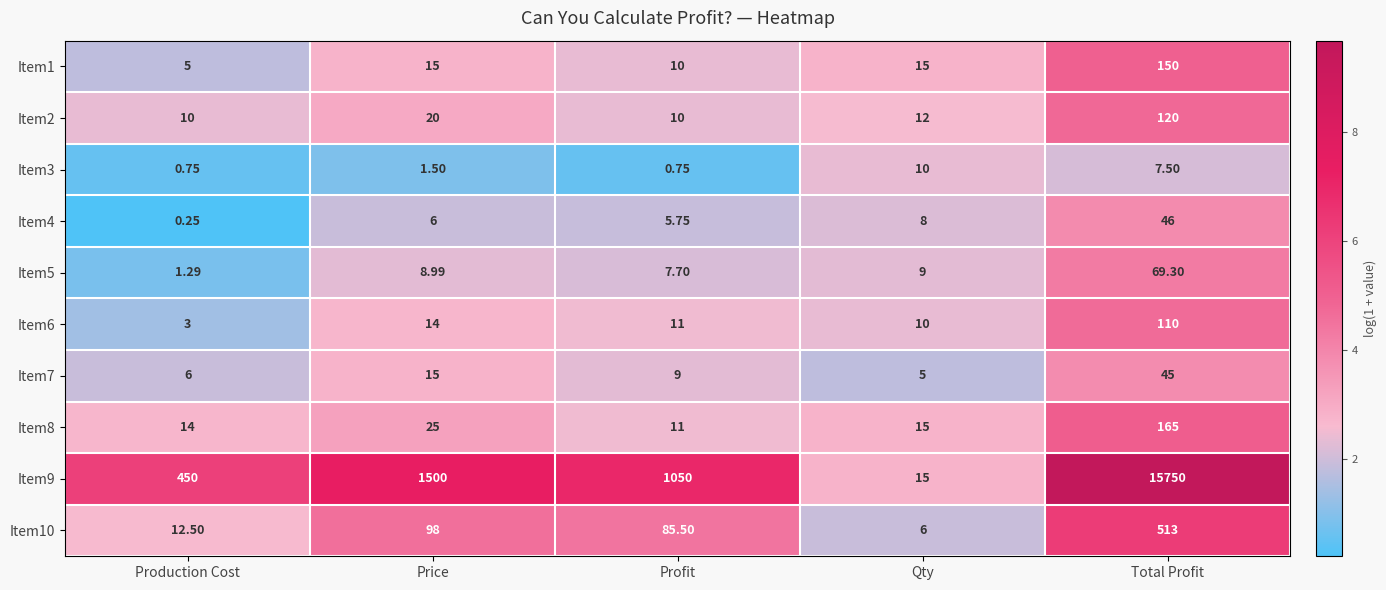

At which label is Item10 closest to 259?

Price